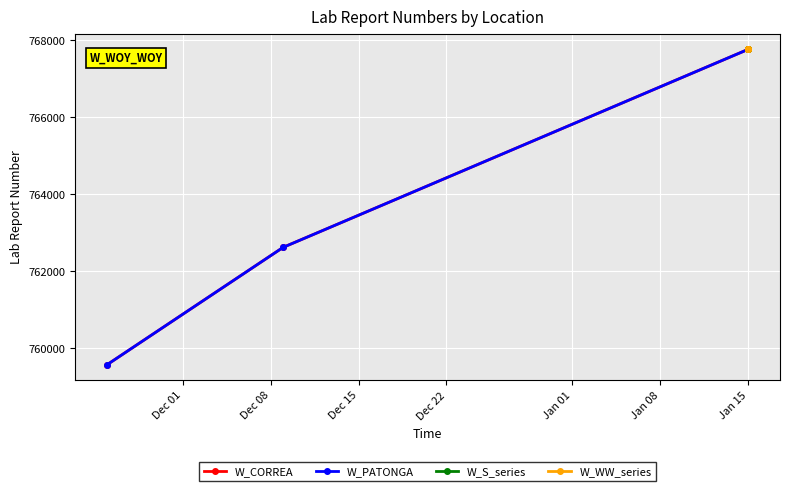

Which series has the largest range (max minus min)?

W_CORREA